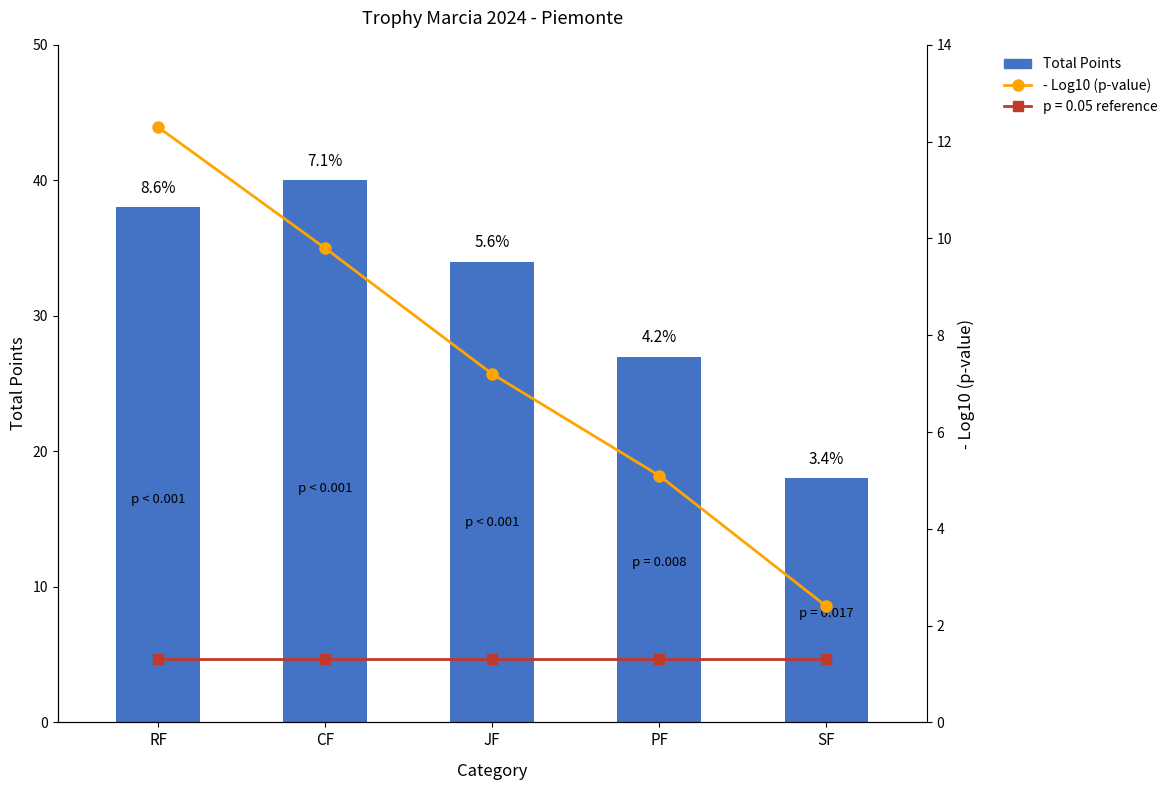

What is the smallest value displayed?

2.4